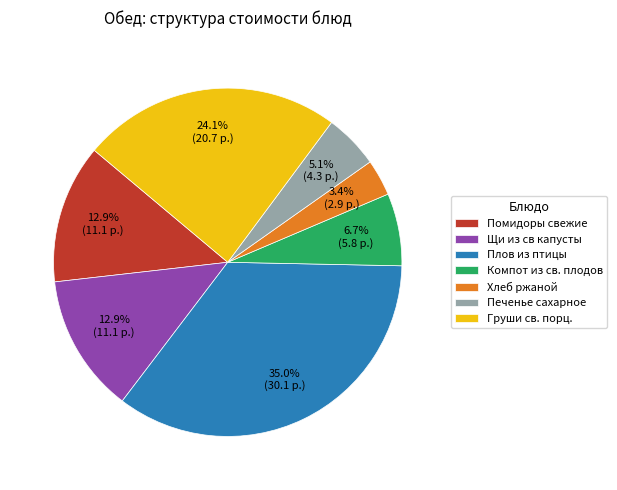

To the nearest percent, what is the difference between the Плов из птицы and Печенье сахарное slice percentages?

30%